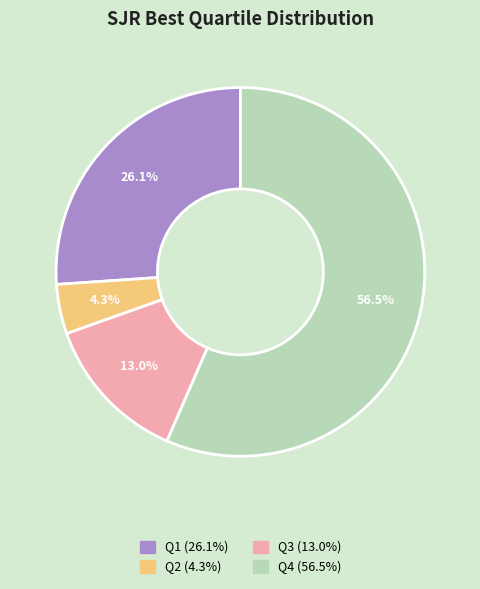

Rank the categories by value from lowest to highest.

Q2, Q3, Q1, Q4